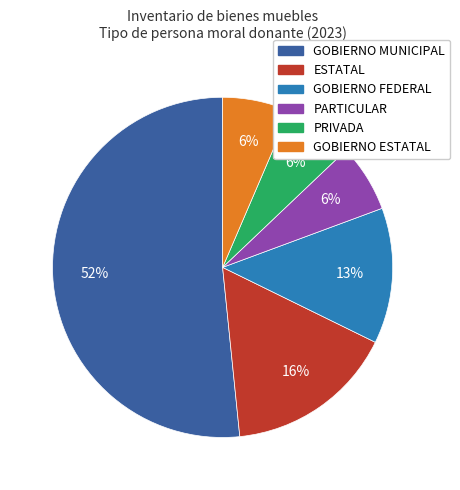

What percentage is the GOBIERNO ESTATAL slice, to the nearest percent?

6%